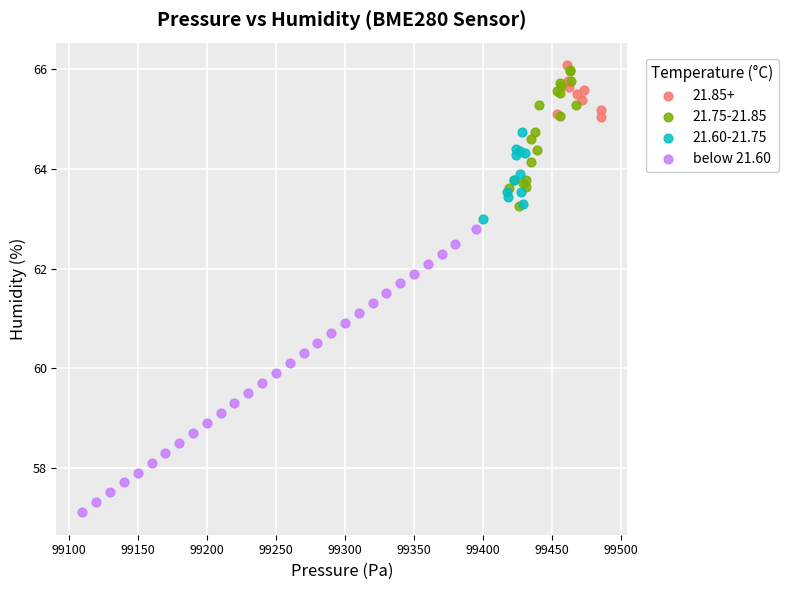

Which series reaches the minimum Y coordinate?

below 21.60